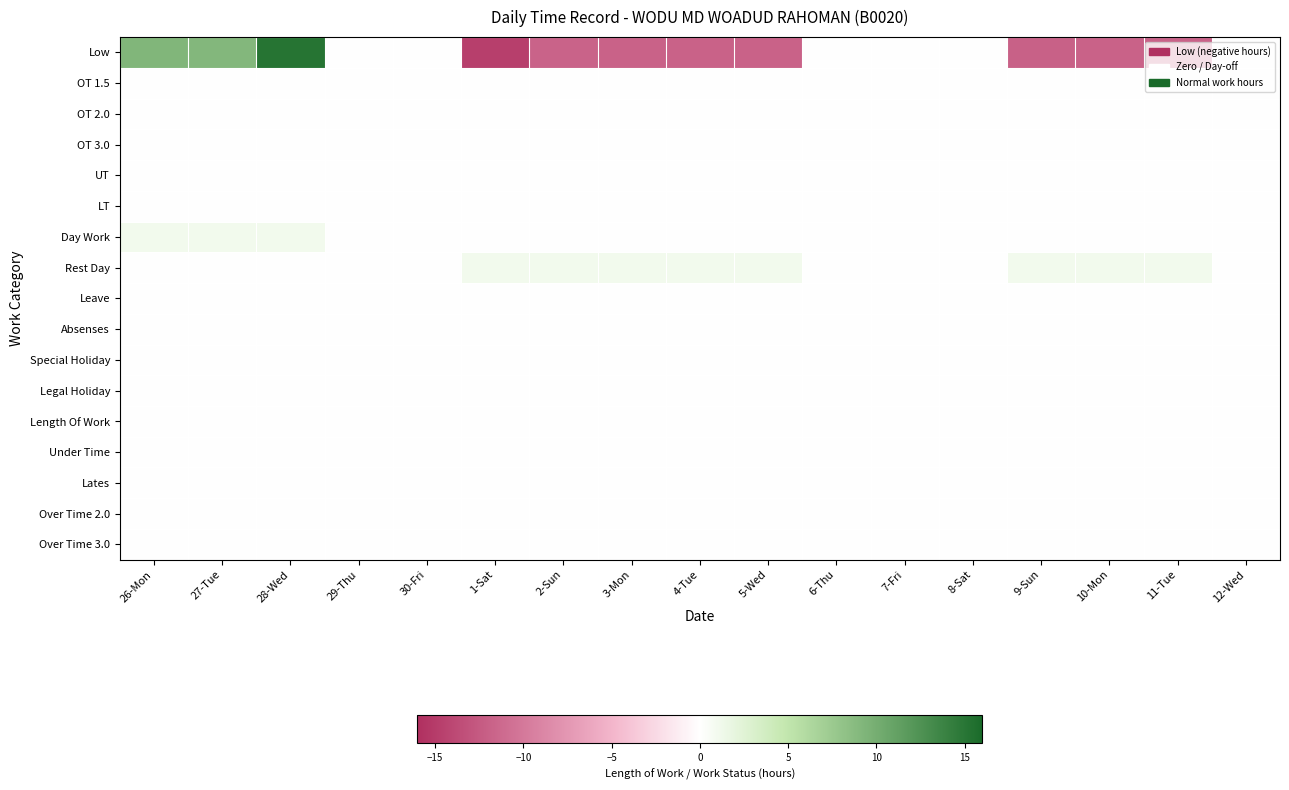

Reading left to right, transcribe all the data shown in this chart.

Low: 26-Mon=9.2	27-Tue=9.1	28-Wed=15.1	29-Thu=0.0	30-Fri=0.0	1-Sat=-14.7	2-Sun=-11.7	3-Mon=-11.8	4-Tue=-11.8	5-Wed=-11.8	6-Thu=0.0	7-Fri=0.0	8-Sat=0.0	9-Sun=-11.9	10-Mon=-11.8	11-Tue=-11.8	12-Wed=0.0
OT 1.5: 26-Mon=0.0	27-Tue=0.0	28-Wed=0.0	29-Thu=0.0	30-Fri=0.0	1-Sat=0.0	2-Sun=0.0	3-Mon=0.0	4-Tue=0.0	5-Wed=0.0	6-Thu=0.0	7-Fri=0.0	8-Sat=0.0	9-Sun=0.0	10-Mon=0.0	11-Tue=0.0	12-Wed=0.0
OT 2.0: 26-Mon=0.0	27-Tue=0.0	28-Wed=0.0	29-Thu=0.0	30-Fri=0.0	1-Sat=0.0	2-Sun=0.0	3-Mon=0.0	4-Tue=0.0	5-Wed=0.0	6-Thu=0.0	7-Fri=0.0	8-Sat=0.0	9-Sun=0.0	10-Mon=0.0	11-Tue=0.0	12-Wed=0.0
OT 3.0: 26-Mon=0.0	27-Tue=0.0	28-Wed=0.0	29-Thu=0.0	30-Fri=0.0	1-Sat=0.0	2-Sun=0.0	3-Mon=0.0	4-Tue=0.0	5-Wed=0.0	6-Thu=0.0	7-Fri=0.0	8-Sat=0.0	9-Sun=0.0	10-Mon=0.0	11-Tue=0.0	12-Wed=0.0
UT: 26-Mon=0.0	27-Tue=0.0	28-Wed=0.0	29-Thu=0.0	30-Fri=0.0	1-Sat=0.0	2-Sun=0.0	3-Mon=0.0	4-Tue=0.0	5-Wed=0.0	6-Thu=0.0	7-Fri=0.0	8-Sat=0.0	9-Sun=0.0	10-Mon=0.0	11-Tue=0.0	12-Wed=0.0
LT: 26-Mon=0.0	27-Tue=0.0	28-Wed=0.0	29-Thu=0.0	30-Fri=0.0	1-Sat=0.0	2-Sun=0.0	3-Mon=0.0	4-Tue=0.0	5-Wed=0.0	6-Thu=0.0	7-Fri=0.0	8-Sat=0.0	9-Sun=0.0	10-Mon=0.0	11-Tue=0.0	12-Wed=0.0
Day Work: 26-Mon=1.0	27-Tue=1.0	28-Wed=1.0	29-Thu=0.0	30-Fri=0.0	1-Sat=0.0	2-Sun=0.0	3-Mon=0.0	4-Tue=0.0	5-Wed=0.0	6-Thu=0.0	7-Fri=0.0	8-Sat=0.0	9-Sun=0.0	10-Mon=0.0	11-Tue=0.0	12-Wed=0.0
Rest Day: 26-Mon=0.0	27-Tue=0.0	28-Wed=0.0	29-Thu=0.0	30-Fri=0.0	1-Sat=1.0	2-Sun=1.0	3-Mon=1.0	4-Tue=1.0	5-Wed=1.0	6-Thu=0.0	7-Fri=0.0	8-Sat=0.0	9-Sun=1.0	10-Mon=1.0	11-Tue=1.0	12-Wed=0.0
Leave: 26-Mon=0.0	27-Tue=0.0	28-Wed=0.0	29-Thu=0.0	30-Fri=0.0	1-Sat=0.0	2-Sun=0.0	3-Mon=0.0	4-Tue=0.0	5-Wed=0.0	6-Thu=0.0	7-Fri=0.0	8-Sat=0.0	9-Sun=0.0	10-Mon=0.0	11-Tue=0.0	12-Wed=0.0
Absenses: 26-Mon=0.0	27-Tue=0.0	28-Wed=0.0	29-Thu=0.0	30-Fri=0.0	1-Sat=0.0	2-Sun=0.0	3-Mon=0.0	4-Tue=0.0	5-Wed=0.0	6-Thu=0.0	7-Fri=0.0	8-Sat=0.0	9-Sun=0.0	10-Mon=0.0	11-Tue=0.0	12-Wed=0.0
Special Holiday: 26-Mon=0.0	27-Tue=0.0	28-Wed=0.0	29-Thu=0.0	30-Fri=0.0	1-Sat=0.0	2-Sun=0.0	3-Mon=0.0	4-Tue=0.0	5-Wed=0.0	6-Thu=0.0	7-Fri=0.0	8-Sat=0.0	9-Sun=0.0	10-Mon=0.0	11-Tue=0.0	12-Wed=0.0
Legal Holiday: 26-Mon=0.0	27-Tue=0.0	28-Wed=0.0	29-Thu=0.0	30-Fri=0.0	1-Sat=0.0	2-Sun=0.0	3-Mon=0.0	4-Tue=0.0	5-Wed=0.0	6-Thu=0.0	7-Fri=0.0	8-Sat=0.0	9-Sun=0.0	10-Mon=0.0	11-Tue=0.0	12-Wed=0.0
Length Of Work: 26-Mon=0.0	27-Tue=0.0	28-Wed=0.0	29-Thu=0.0	30-Fri=0.0	1-Sat=0.0	2-Sun=0.0	3-Mon=0.0	4-Tue=0.0	5-Wed=0.0	6-Thu=0.0	7-Fri=0.0	8-Sat=0.0	9-Sun=0.0	10-Mon=0.0	11-Tue=0.0	12-Wed=0.0
Under Time: 26-Mon=0.0	27-Tue=0.0	28-Wed=0.0	29-Thu=0.0	30-Fri=0.0	1-Sat=0.0	2-Sun=0.0	3-Mon=0.0	4-Tue=0.0	5-Wed=0.0	6-Thu=0.0	7-Fri=0.0	8-Sat=0.0	9-Sun=0.0	10-Mon=0.0	11-Tue=0.0	12-Wed=0.0
Lates: 26-Mon=0.0	27-Tue=0.0	28-Wed=0.0	29-Thu=0.0	30-Fri=0.0	1-Sat=0.0	2-Sun=0.0	3-Mon=0.0	4-Tue=0.0	5-Wed=0.0	6-Thu=0.0	7-Fri=0.0	8-Sat=0.0	9-Sun=0.0	10-Mon=0.0	11-Tue=0.0	12-Wed=0.0
Over Time 2.0: 26-Mon=0.0	27-Tue=0.0	28-Wed=0.0	29-Thu=0.0	30-Fri=0.0	1-Sat=0.0	2-Sun=0.0	3-Mon=0.0	4-Tue=0.0	5-Wed=0.0	6-Thu=0.0	7-Fri=0.0	8-Sat=0.0	9-Sun=0.0	10-Mon=0.0	11-Tue=0.0	12-Wed=0.0
Over Time 3.0: 26-Mon=0.0	27-Tue=0.0	28-Wed=0.0	29-Thu=0.0	30-Fri=0.0	1-Sat=0.0	2-Sun=0.0	3-Mon=0.0	4-Tue=0.0	5-Wed=0.0	6-Thu=0.0	7-Fri=0.0	8-Sat=0.0	9-Sun=0.0	10-Mon=0.0	11-Tue=0.0	12-Wed=0.0